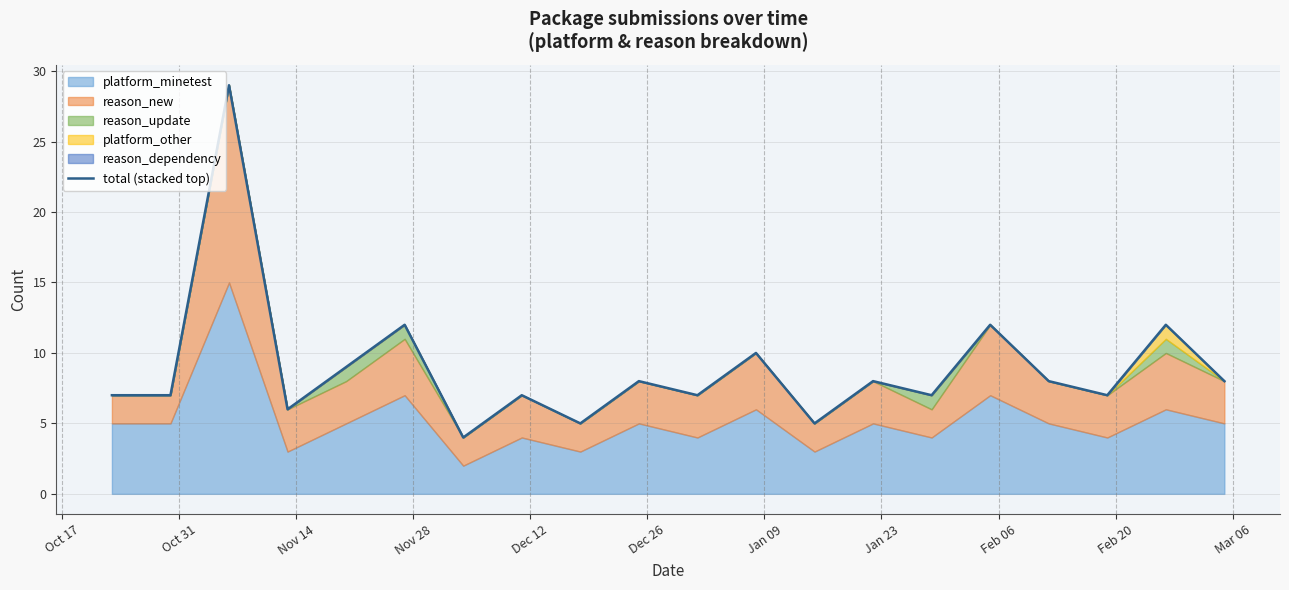

What is the lowest value of the total (stacked top) series?

4